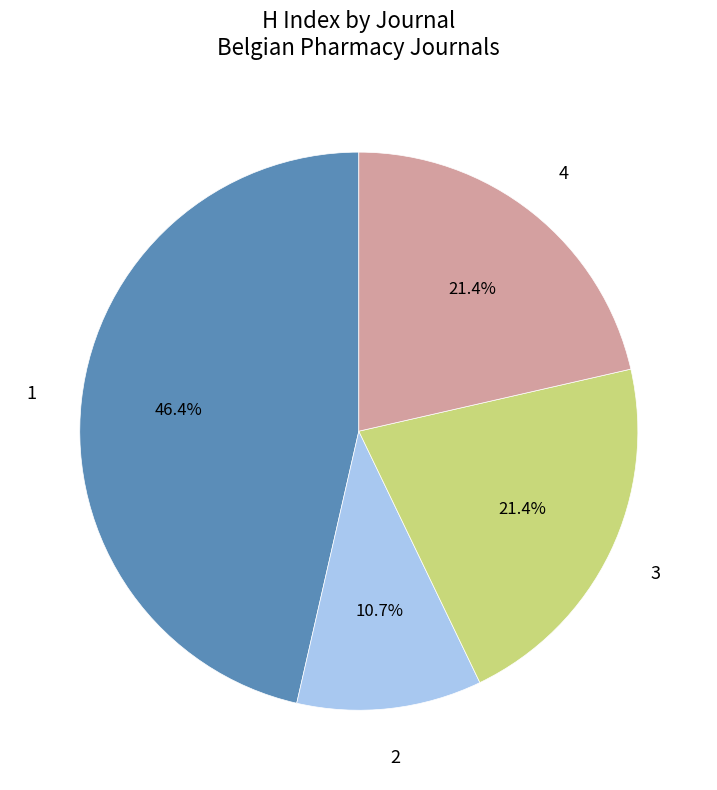

Is there a majority slice in this chart?

No